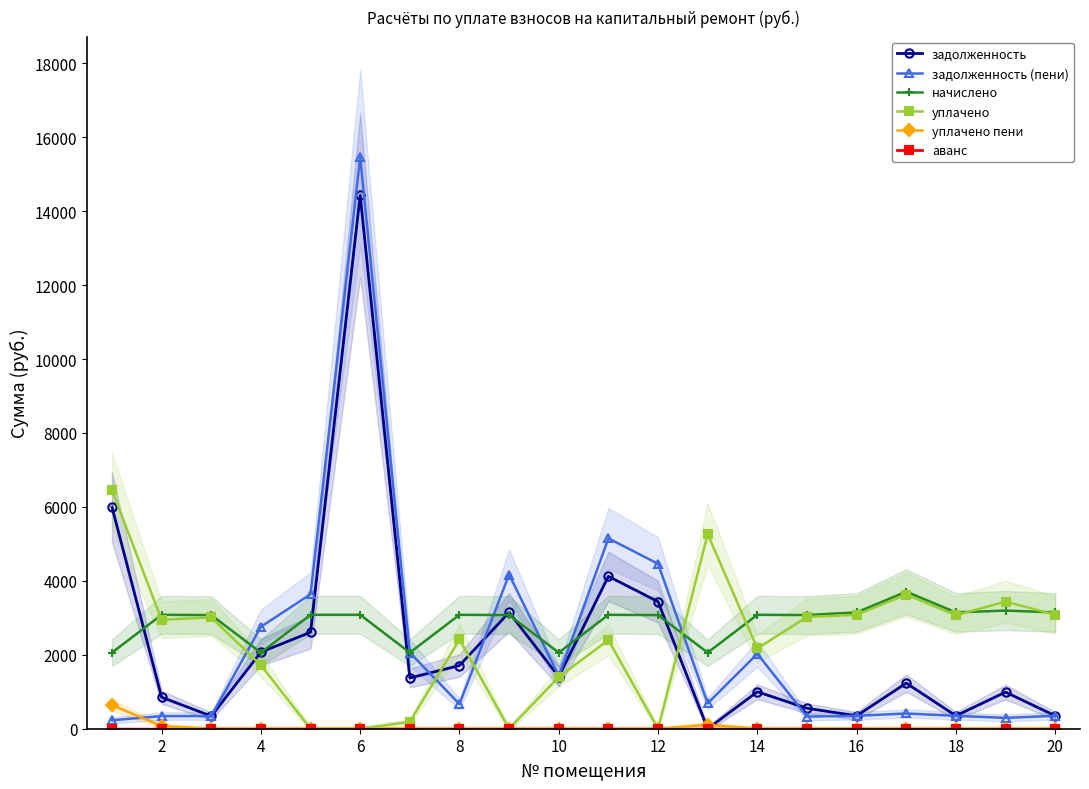

True or false: задолженность has more than 0 interior local peaks.

True